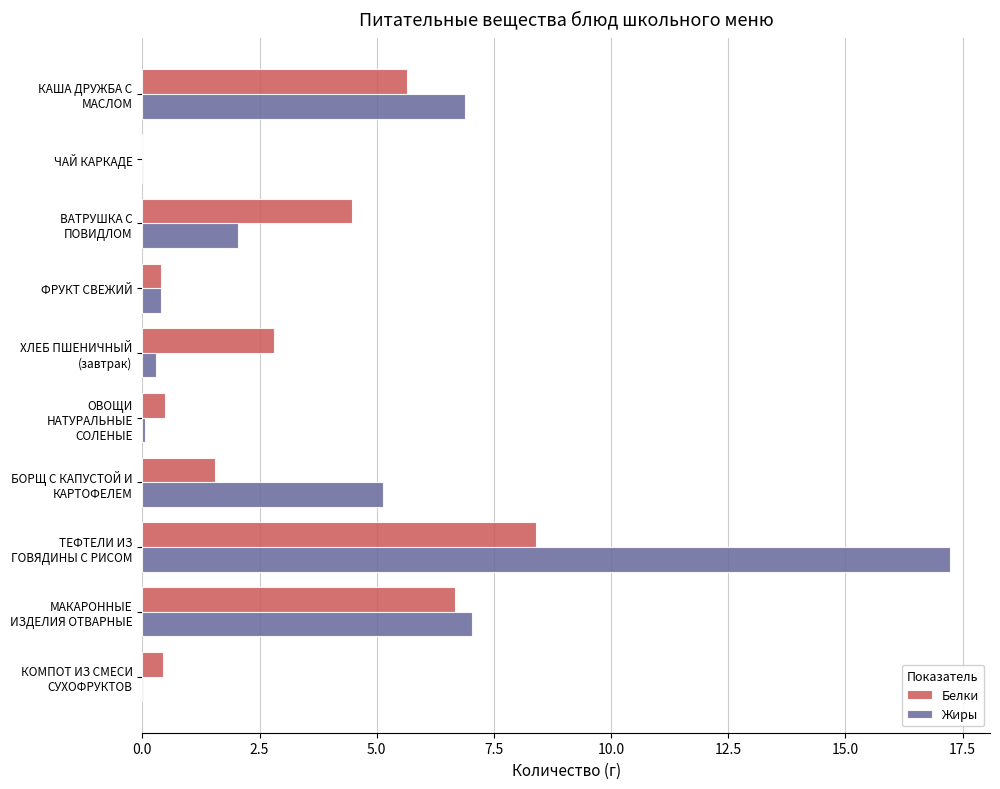

Is it true that Белки equals 11.3 at МАКАРОННЫЕ ИЗДЕЛИЯ ОТВАРНЫЕ?

False